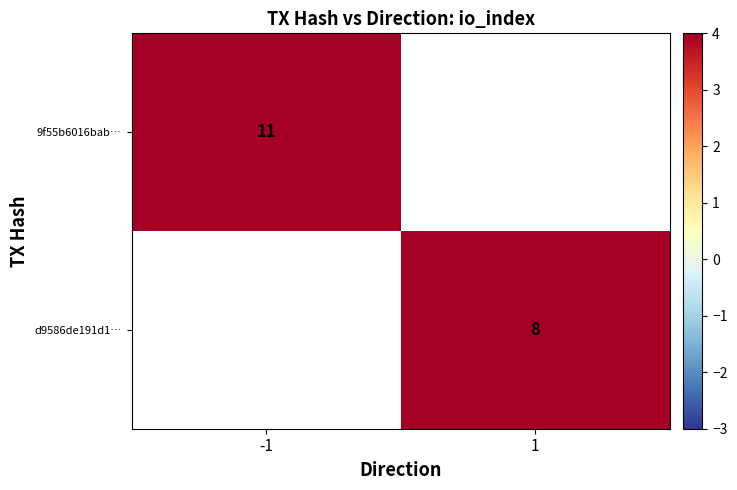

The value of d9586de191d1… at 1 is 8. True or false?

True